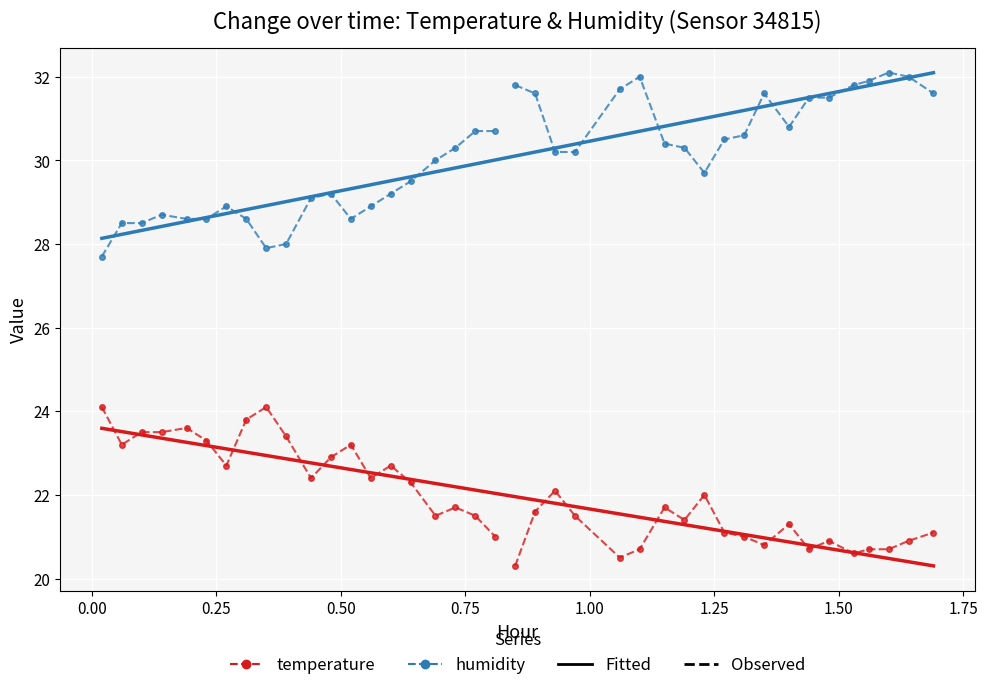

True or false: humidity and temperature intersect in this chart.

False